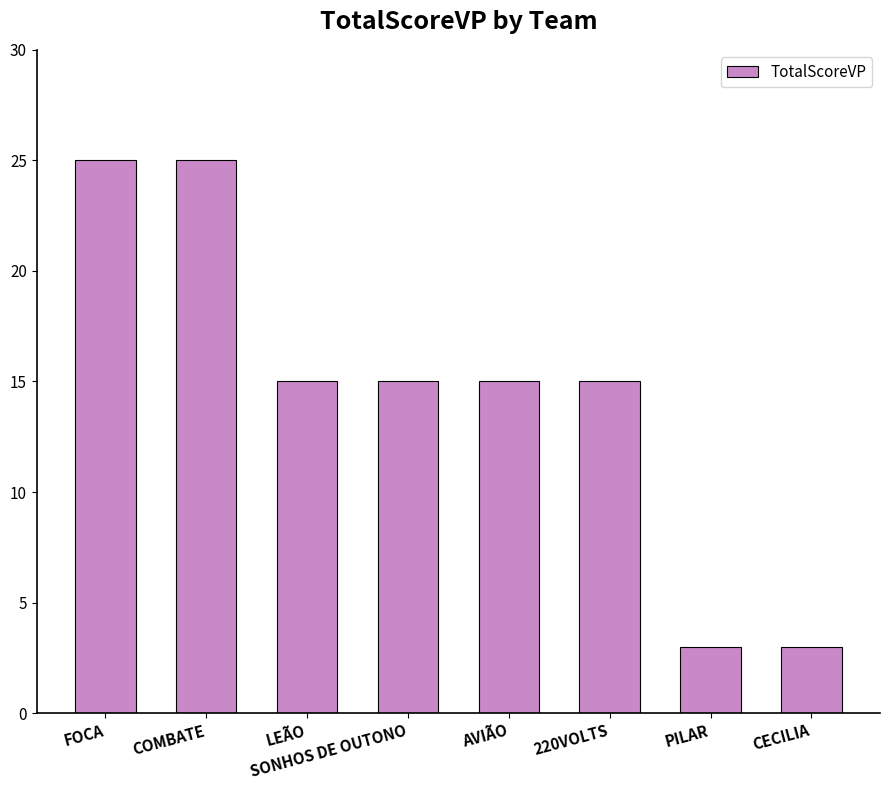

What value does the data have at SONHOS DE OUTONO, to the nearest 5?

15